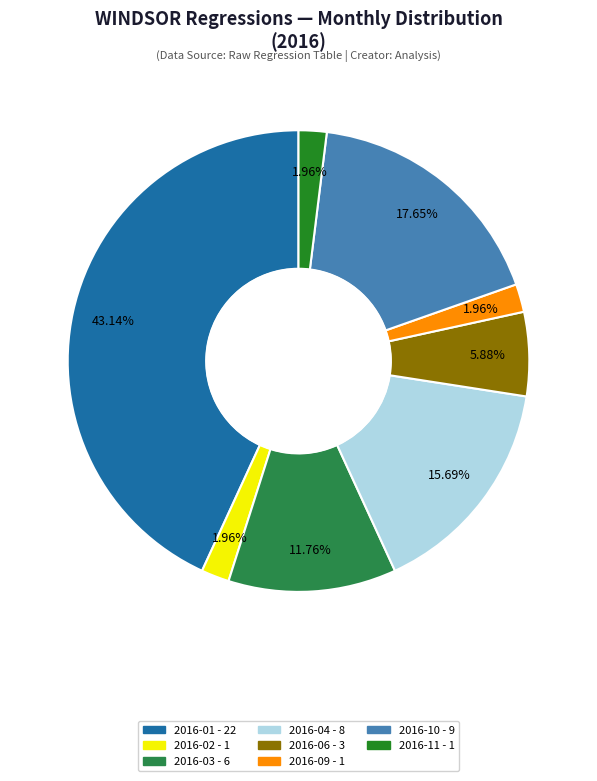

Does any single category account for the majority?

No